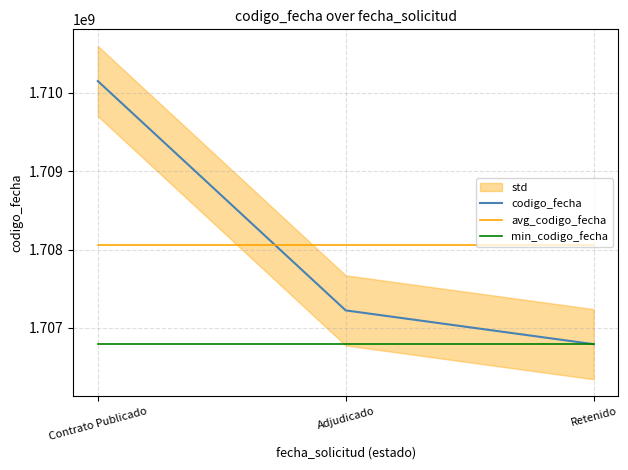

The value of codigo_fecha at Contrato Publicado is 1710150279.0. True or false?

True